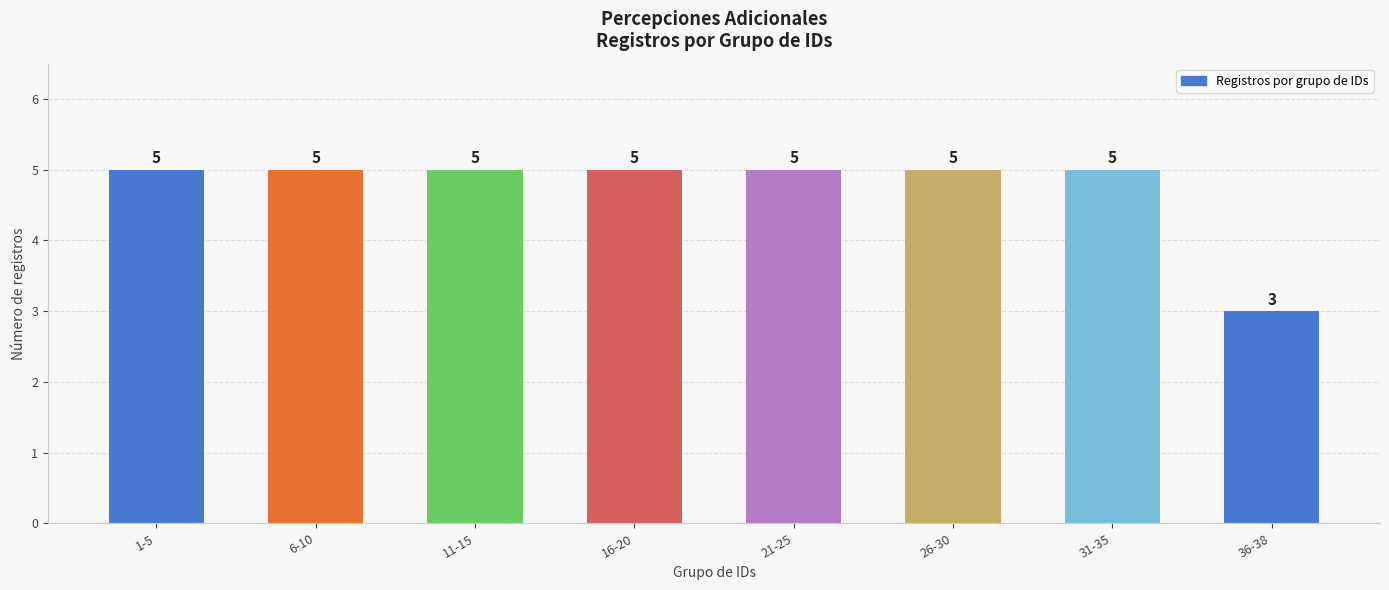

Does the chart contain stacked bars?

No